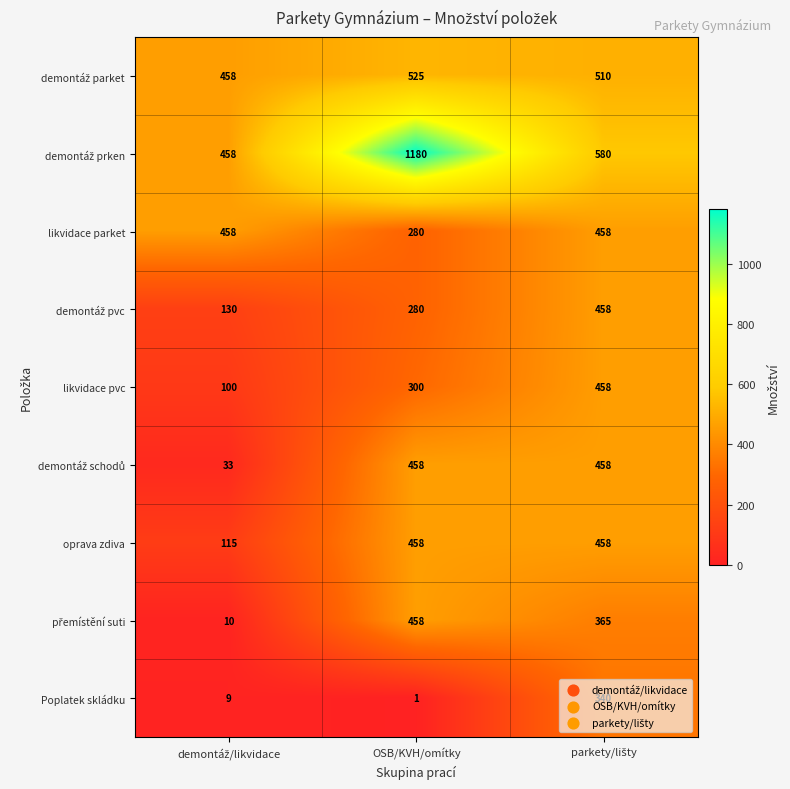

What is the maximum value shown in the chart?

1180